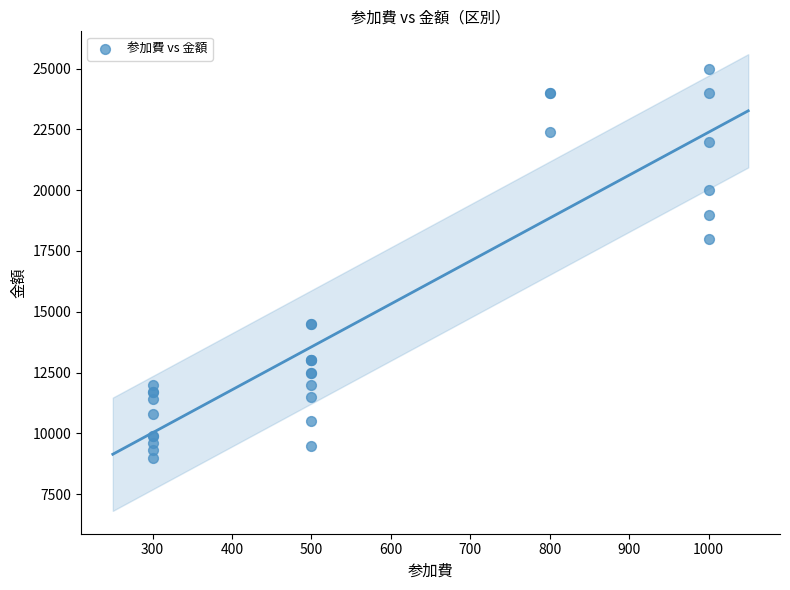

What Y value in the scatter plot is closest to 17000?

18000